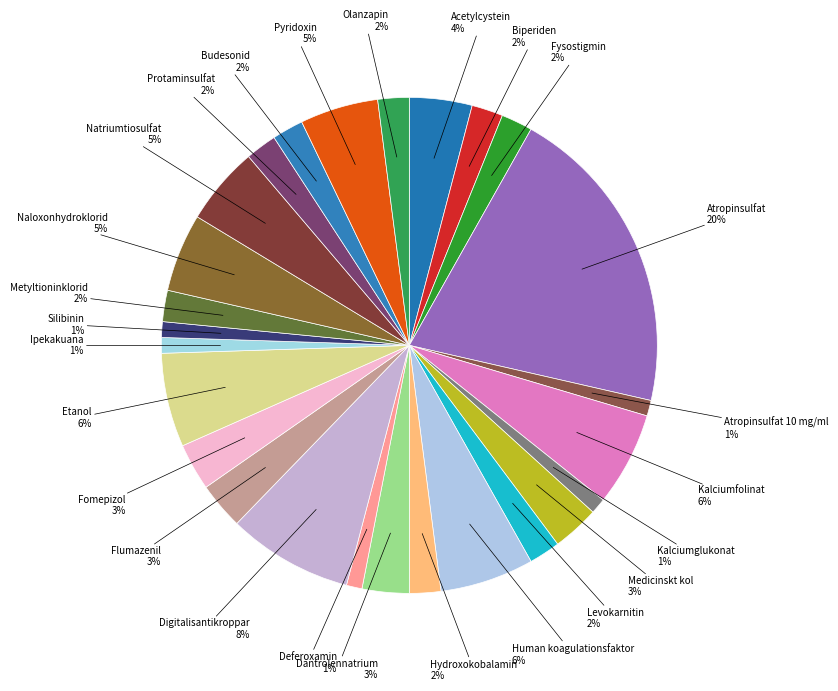

To the nearest percent, what is the difference between the Atropinsulfat and Kalciumfolinat slice percentages?

14%